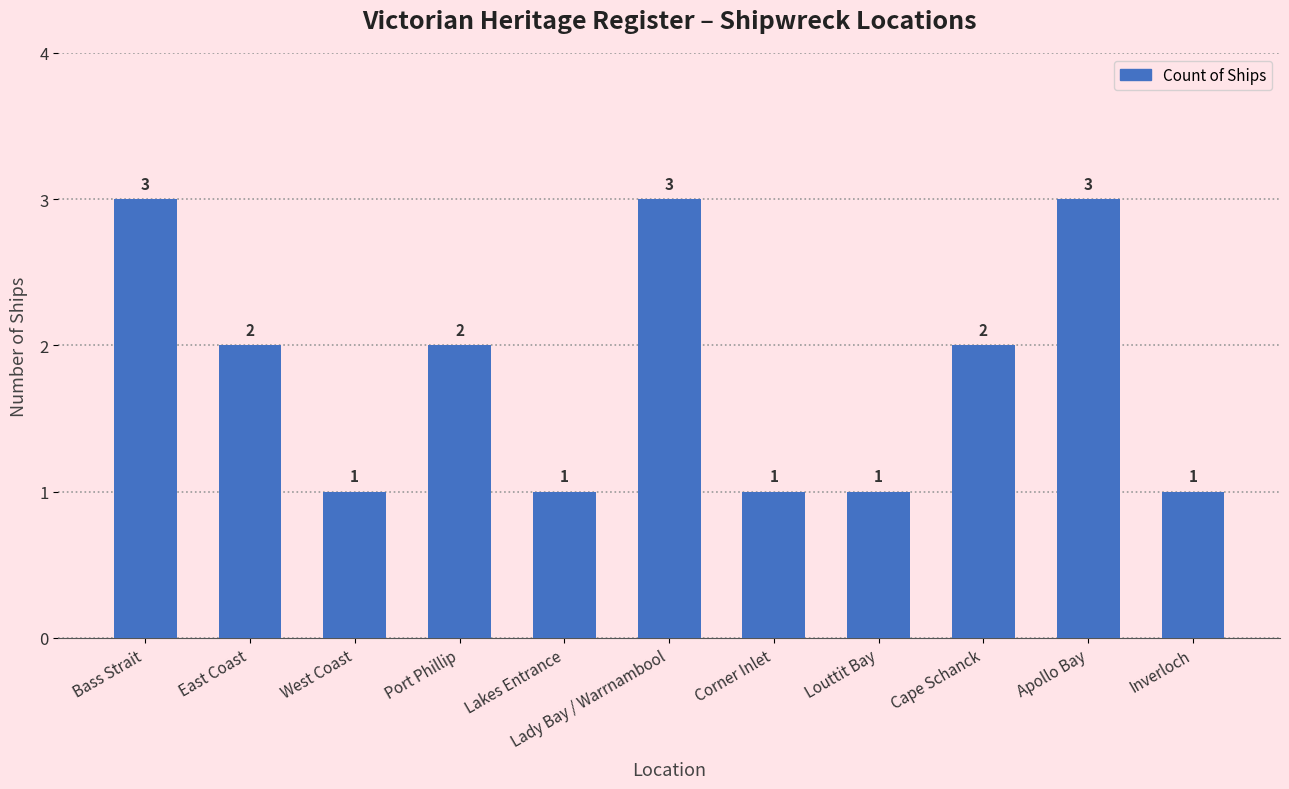

Does the chart contain any negative values?

No